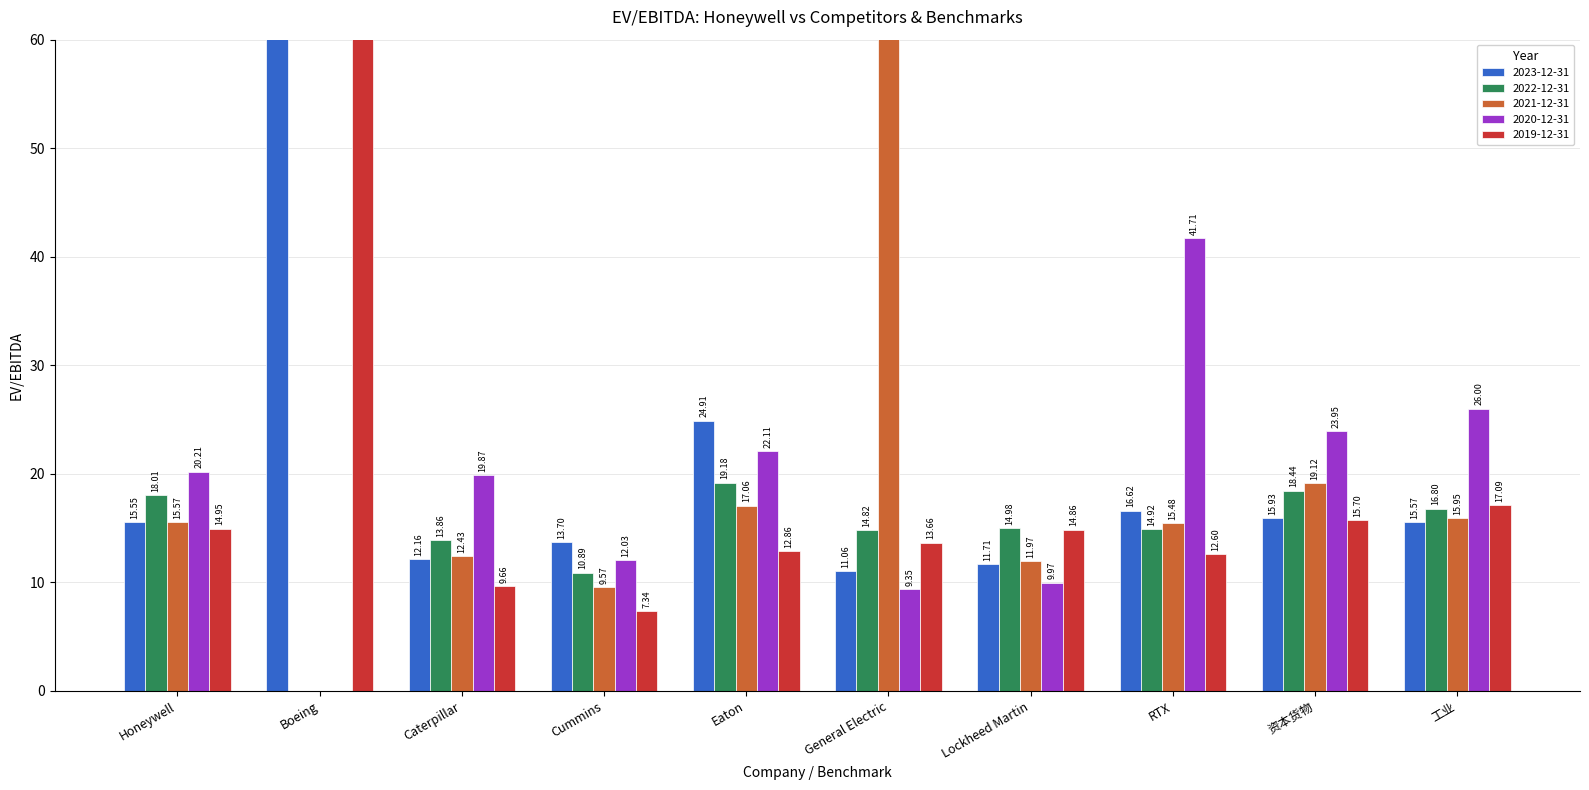

Does the chart contain any negative values?

No